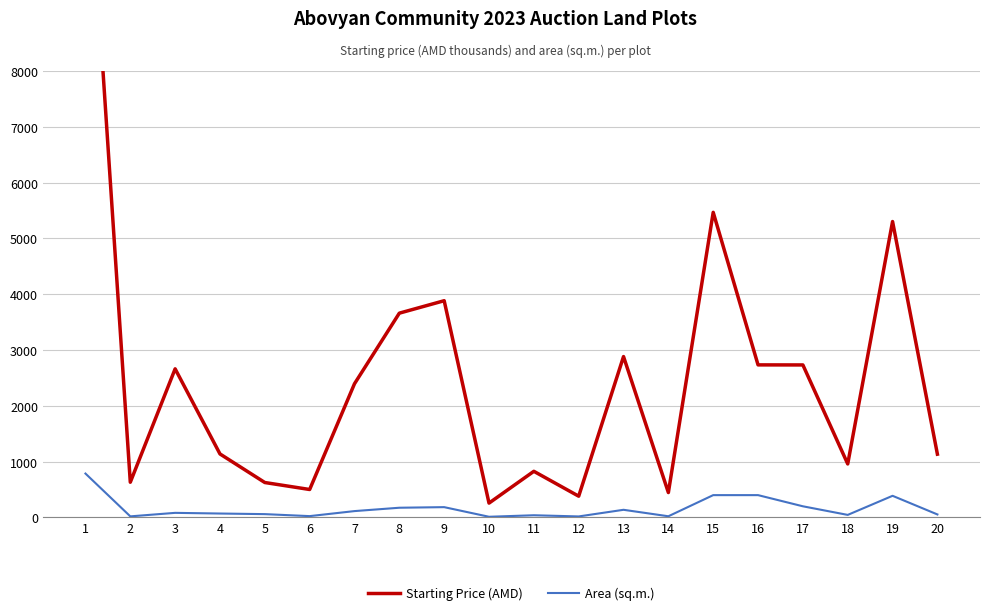

How many lines are shown in the chart?

2